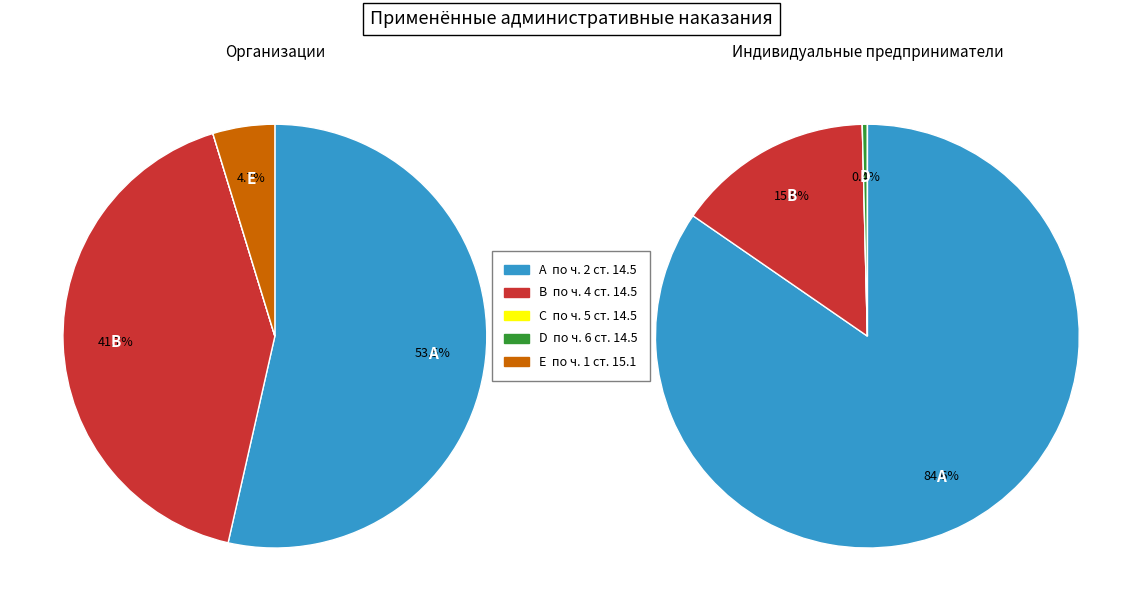

Does по ч. 1 ст. 15.1 account for over 50% of the chart?

No